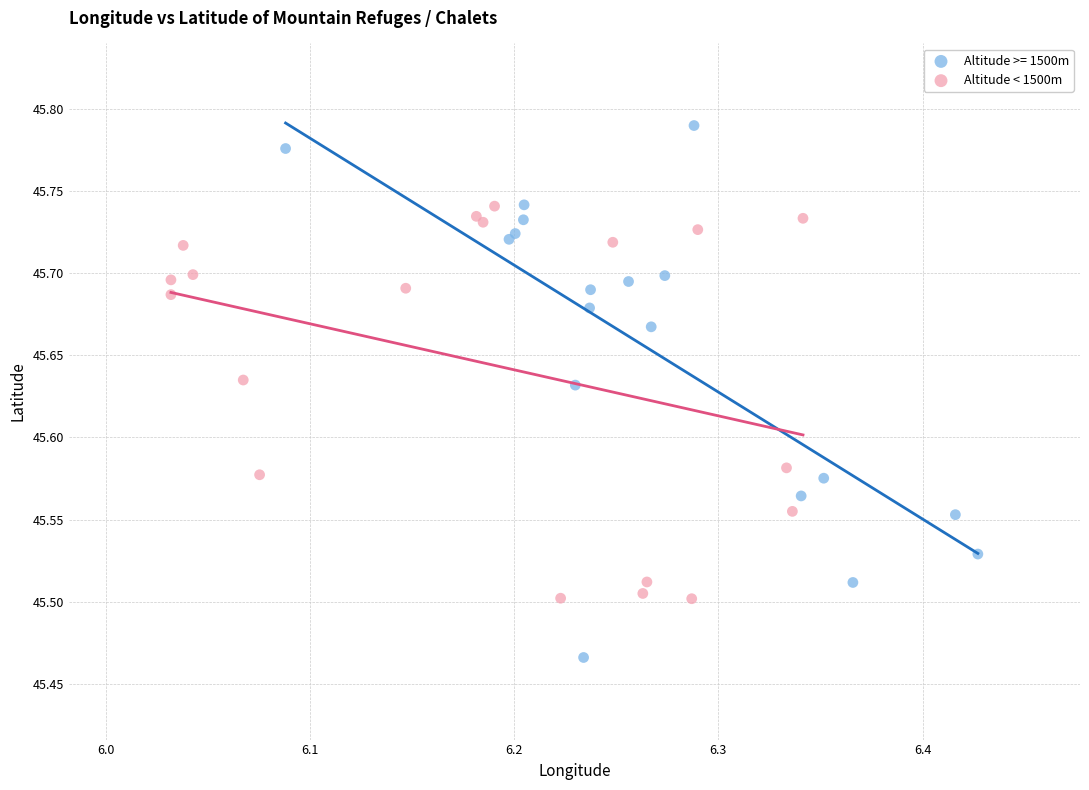

Which series has the widest spread of Y values?

Altitude >= 1500m